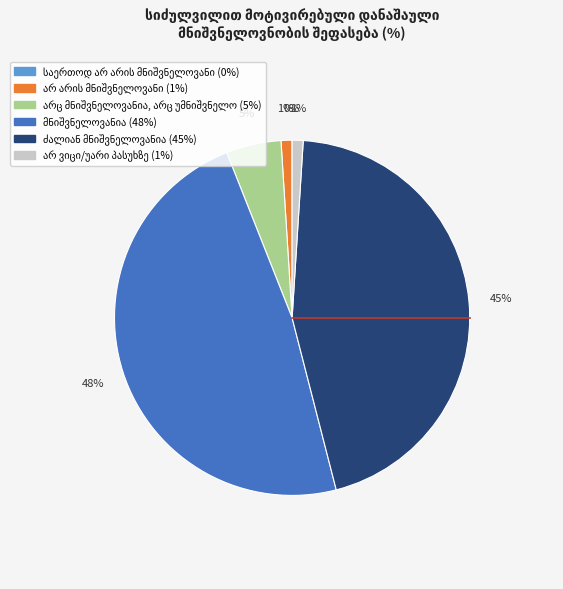

To the nearest percent, what is the combined percentage of არც მნიშვნელოვანია, არც უმნიშვნელო and საერთოდ არ არის მნიშვნელოვანი?

5%